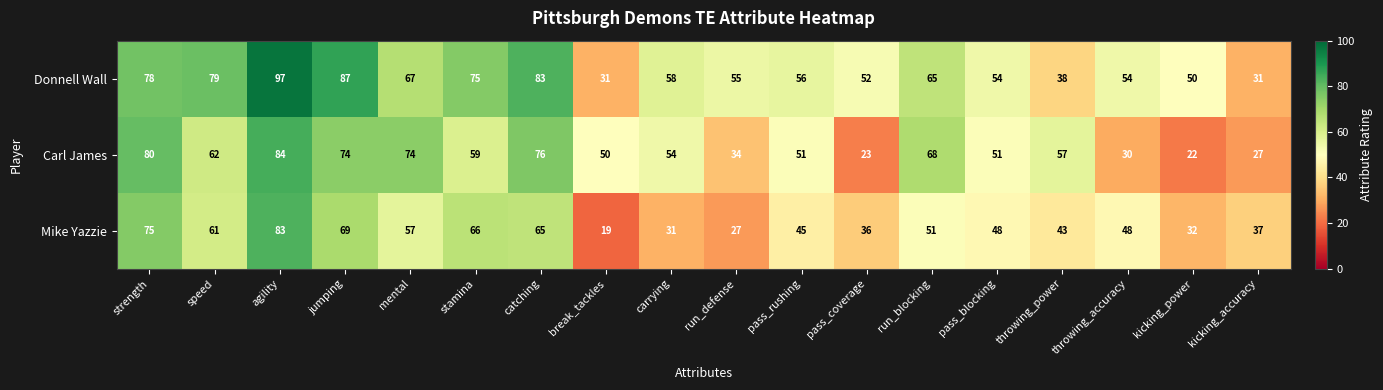

Which series changed the most between jumping and break_tackles?

Donnell Wall